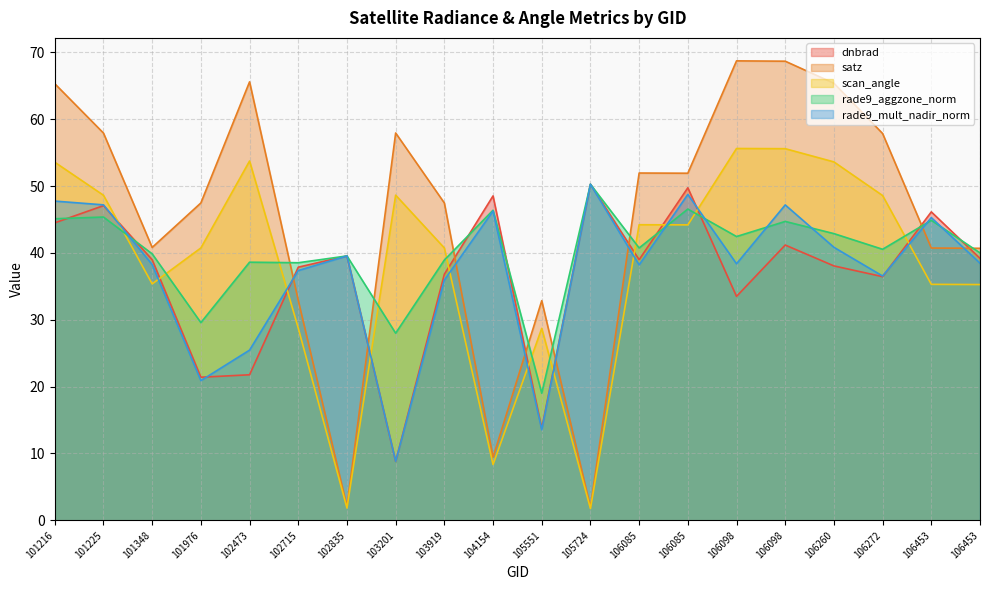

What is the minimum value shown in the chart?

1.8